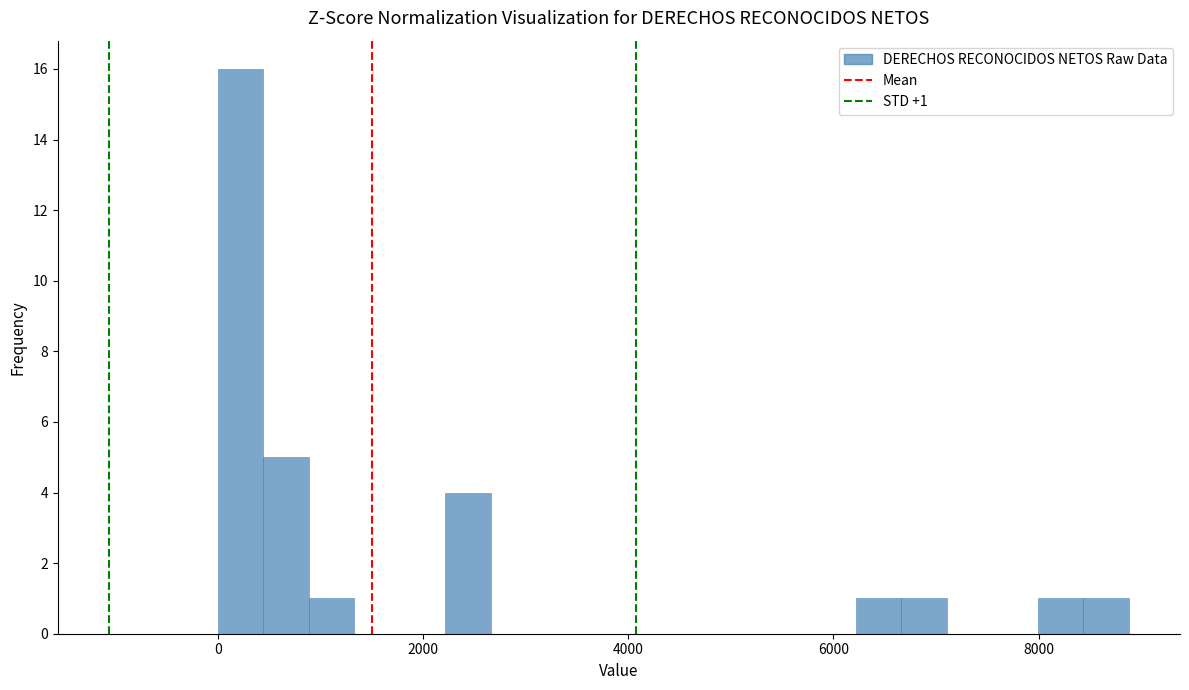

Read against the x-axis, roughly where is the centre of the tallest bar?

200